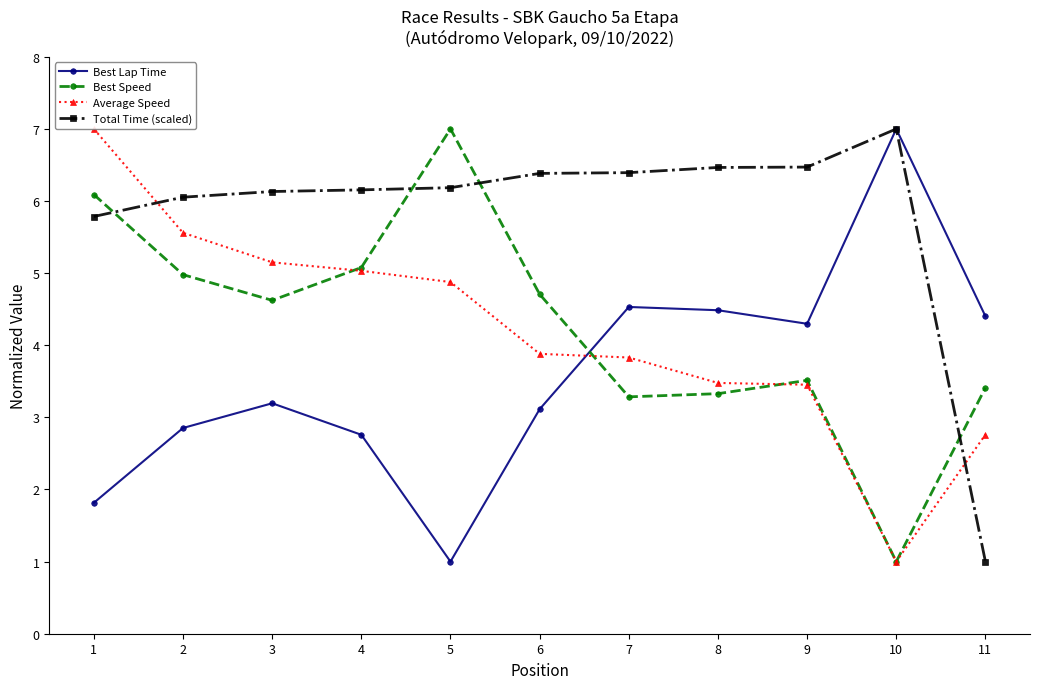

Rank the series at 1 from highest to lowest value.

Average Speed, Best Speed, Total Time (scaled), Best Lap Time